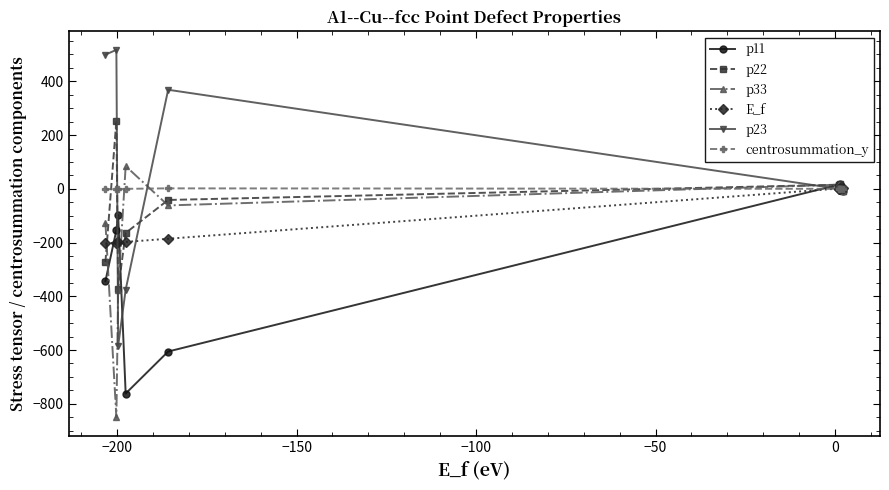

Which series has the widest spread of values?

p23